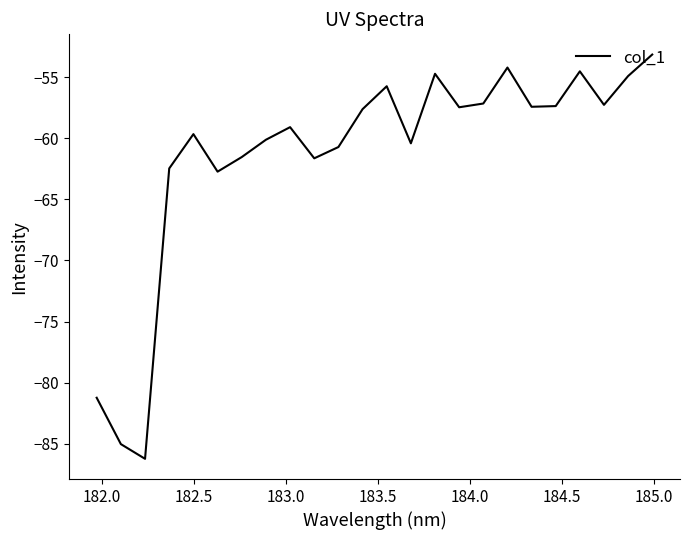

What is the minimum value shown in the chart?

-86.2